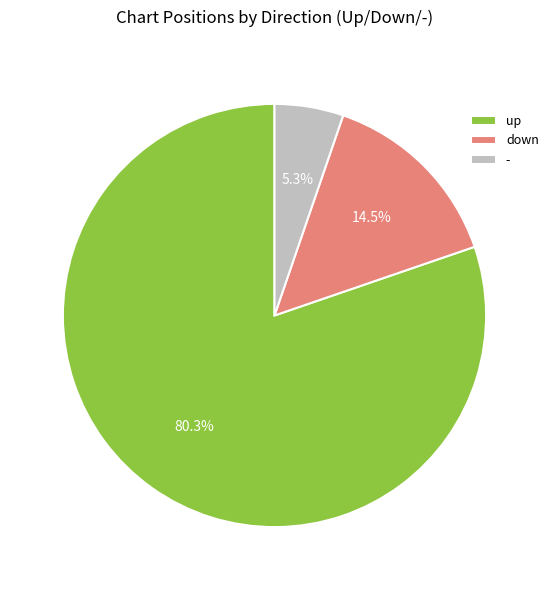

What is the smallest slice in the pie chart?

-